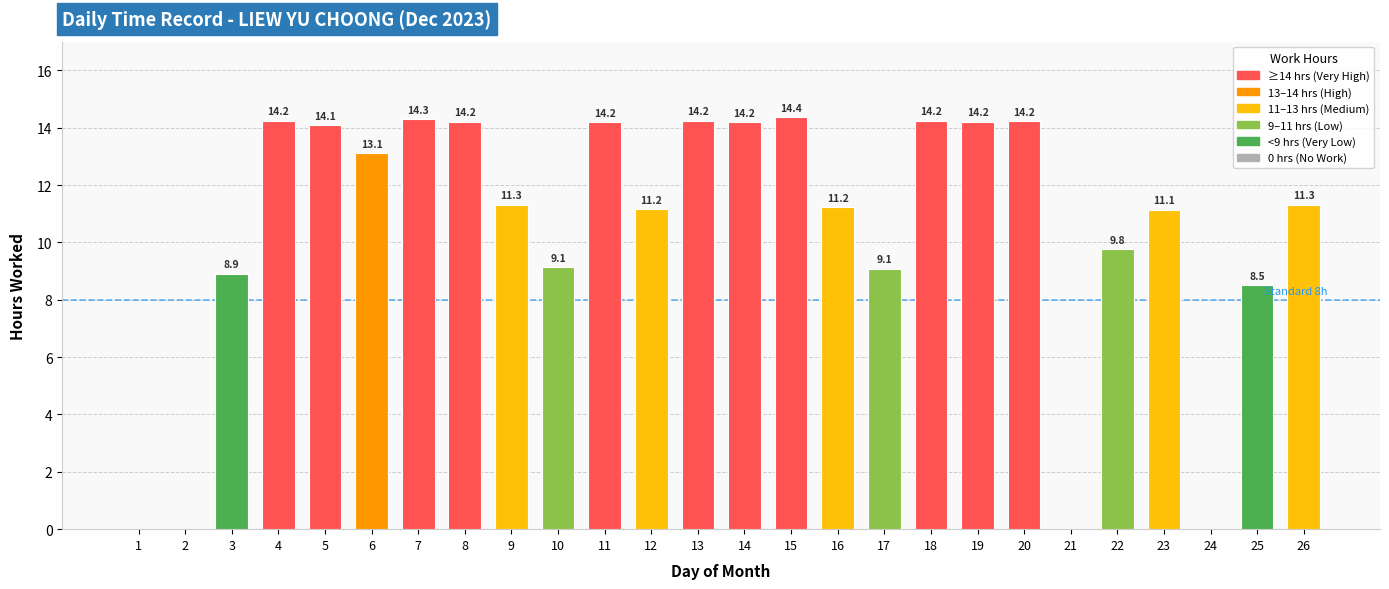

At which label does the data first exceed 11?

4